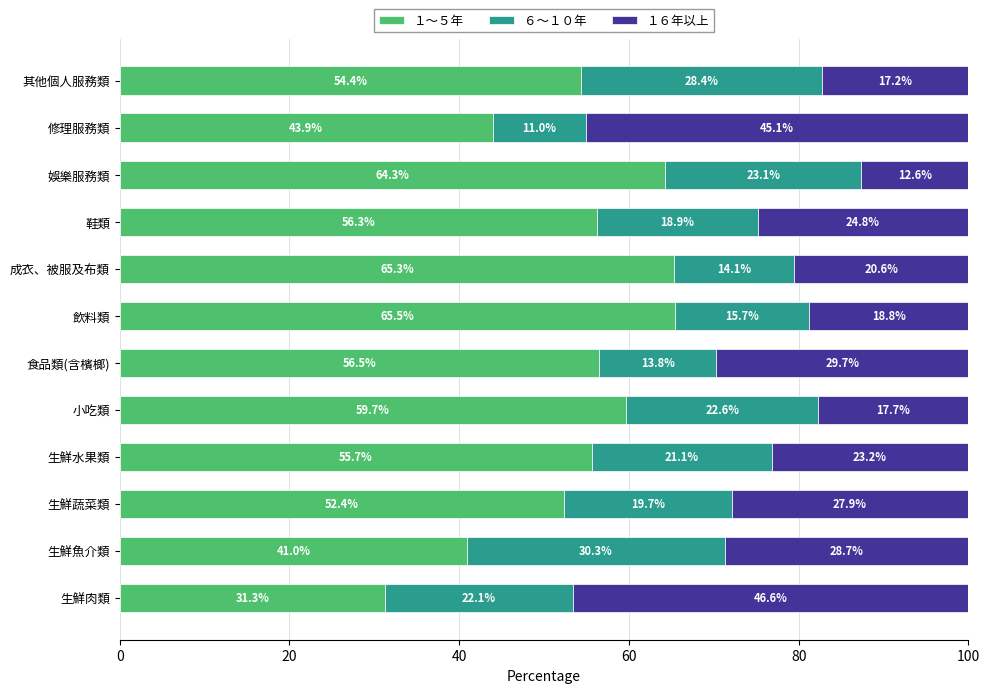

Which category has the lowest value in the １～５年 series?

生鮮肉類